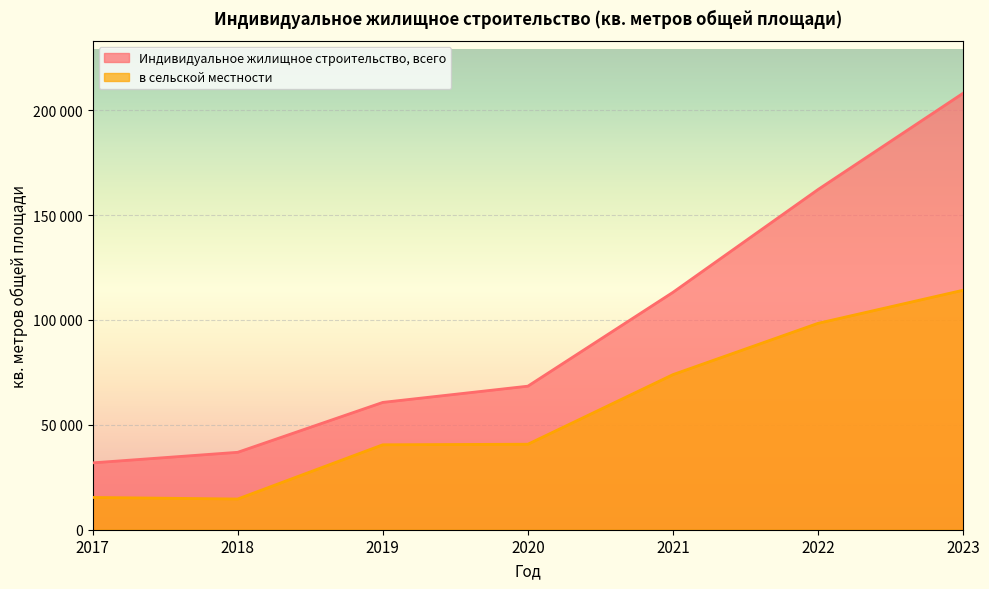

True or false: в сельской местности and Индивидуальное жилищное строительство, всего cross at least once.

False